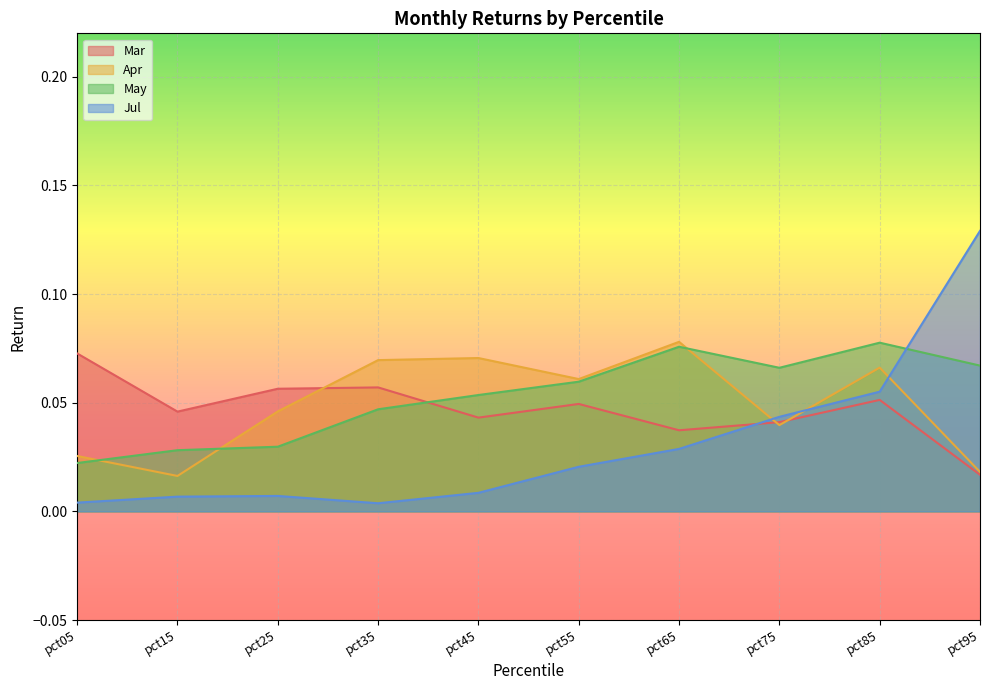

Reading left to right, transcribe all the data shown in this chart.

Mar: 0.1	0.0	0.1	0.1	0.0	0.0	0.0	0.0	0.1	0.0
Apr: 0.0	0.0	0.0	0.1	0.1	0.1	0.1	0.0	0.1	0.0
May: 0.0	0.0	0.0	0.0	0.1	0.1	0.1	0.1	0.1	0.1
Jul: 0.0	0.0	0.0	0.0	0.0	0.0	0.0	0.0	0.1	0.1